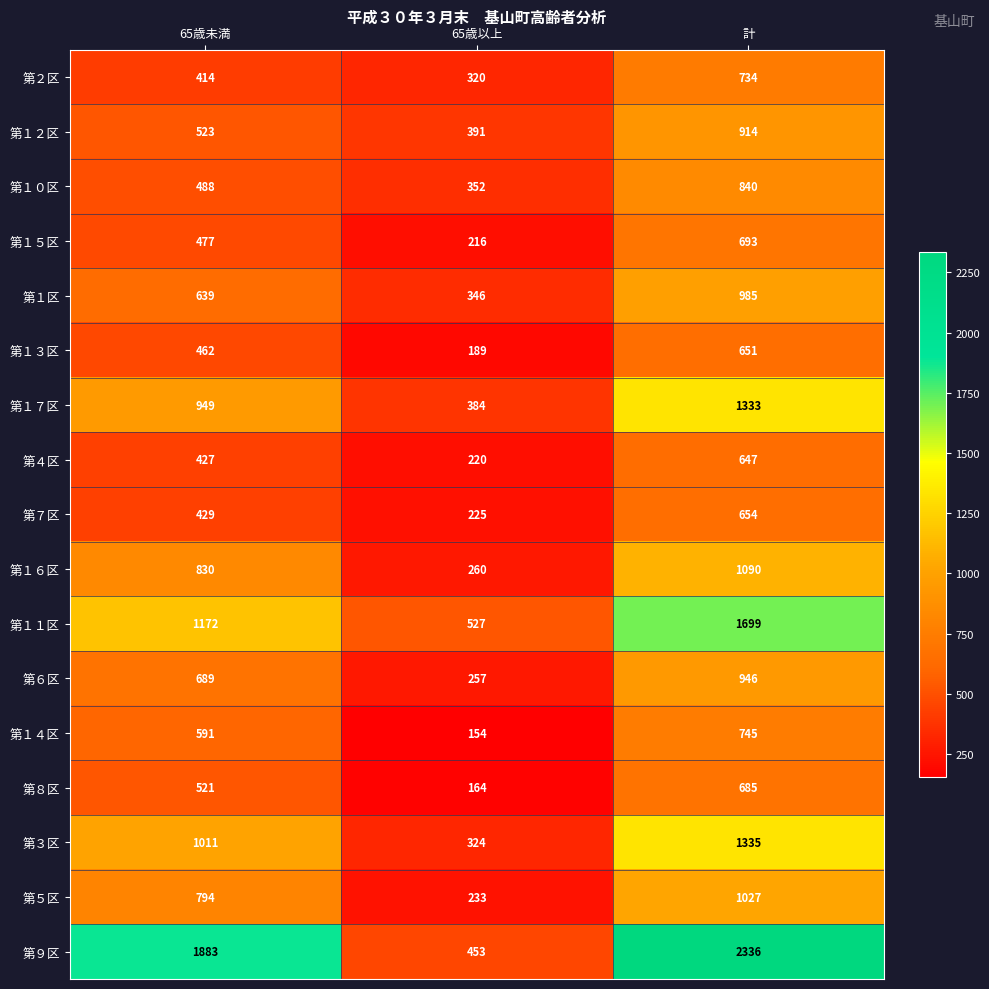

What is the total value across all series at 計?

17314